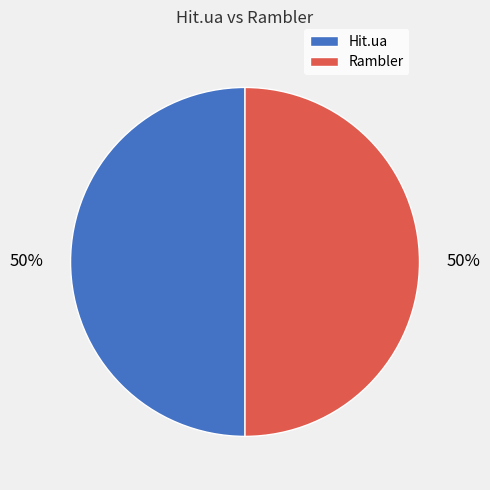

To the nearest percent, what is the combined percentage of Hit.ua and Rambler?

100%